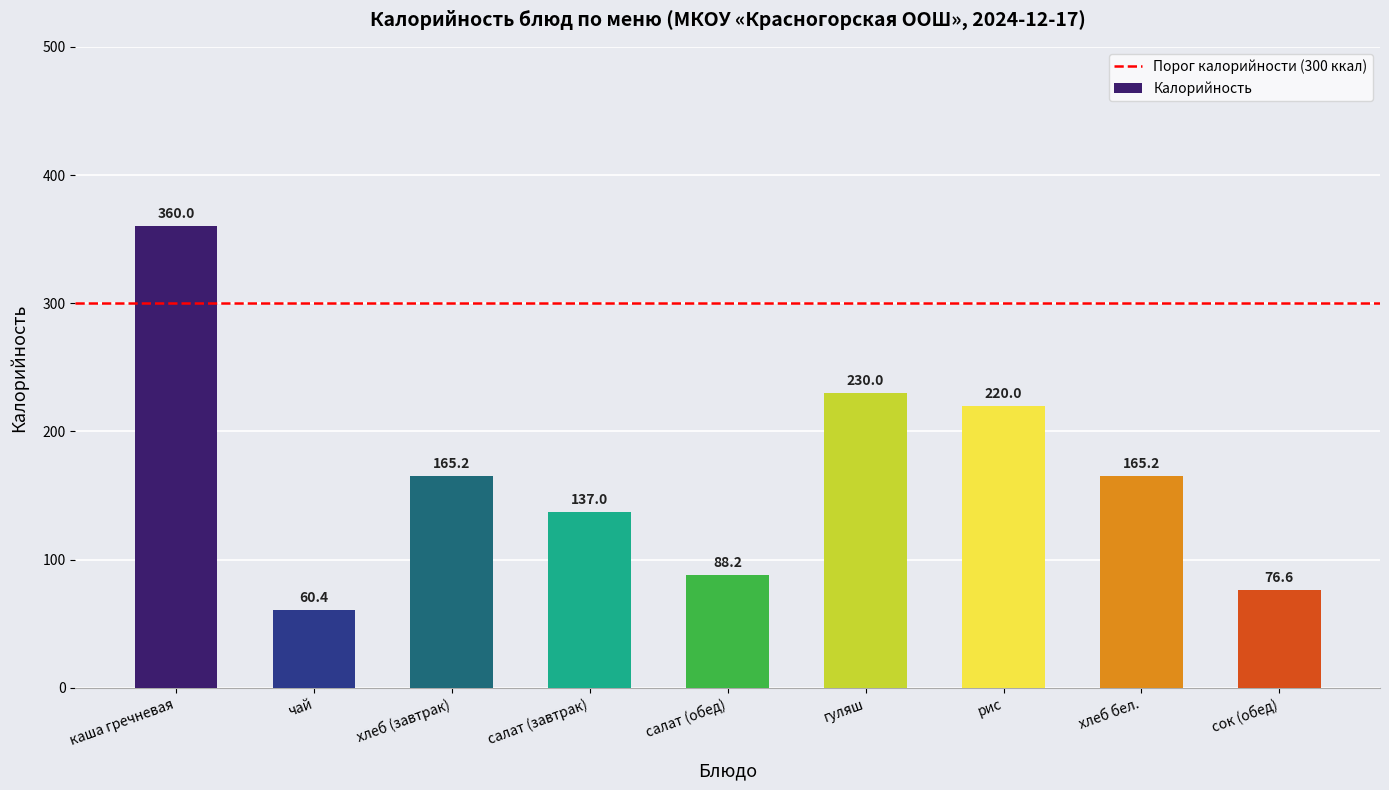

What position from the right is чай?

8